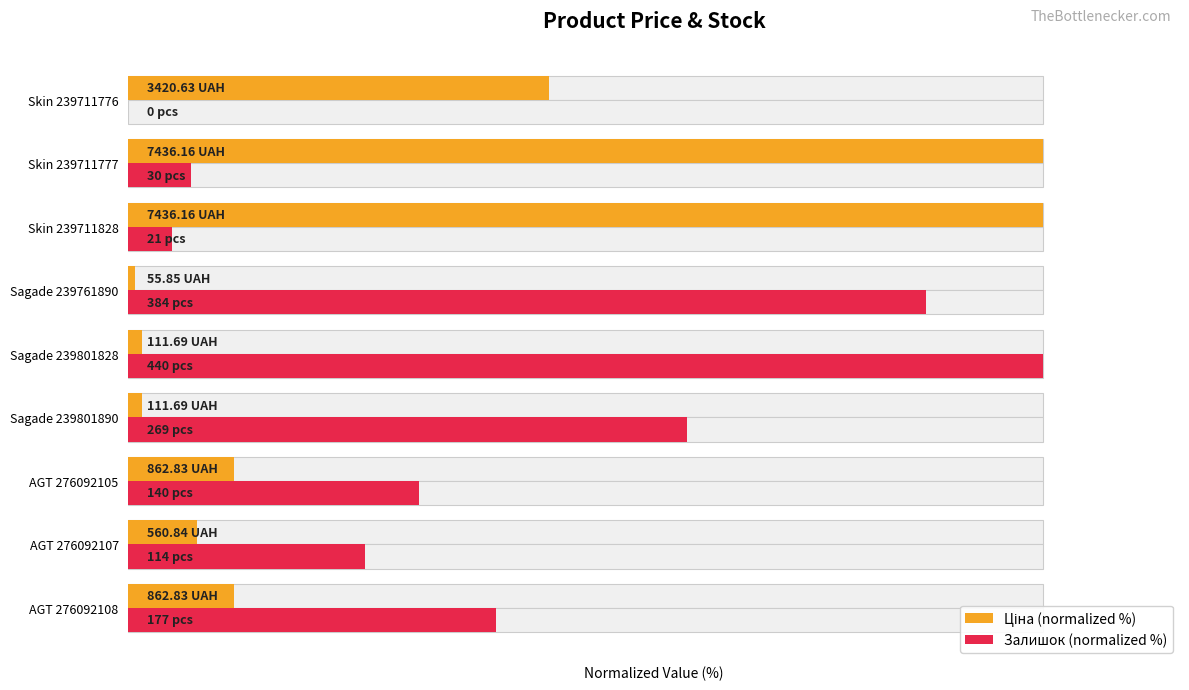

Count the number of categories in the chart.

9